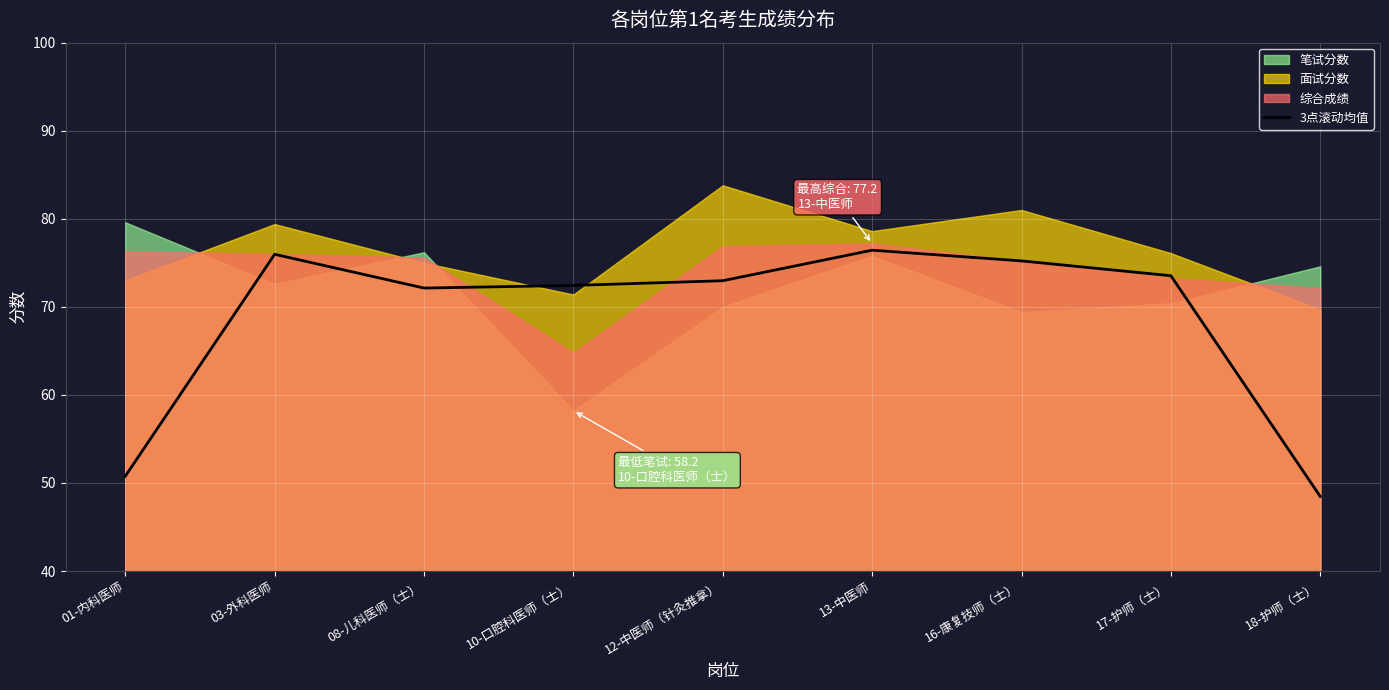

The value of 3点滚动均值 at 16-康复技师（士） is 115.7. True or false?

False